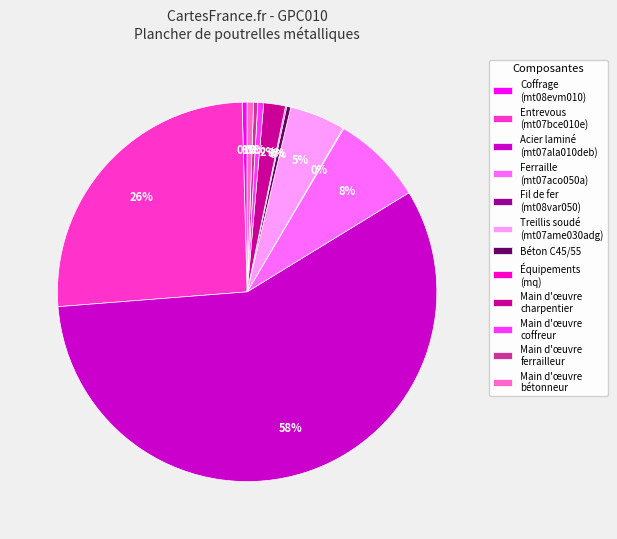

Which category has the biggest portion of the pie?

Acier laminé (mt07ala010deb)